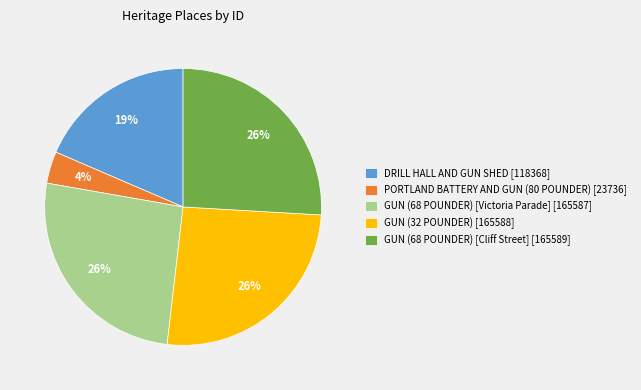

How many segments does this pie chart have?

5